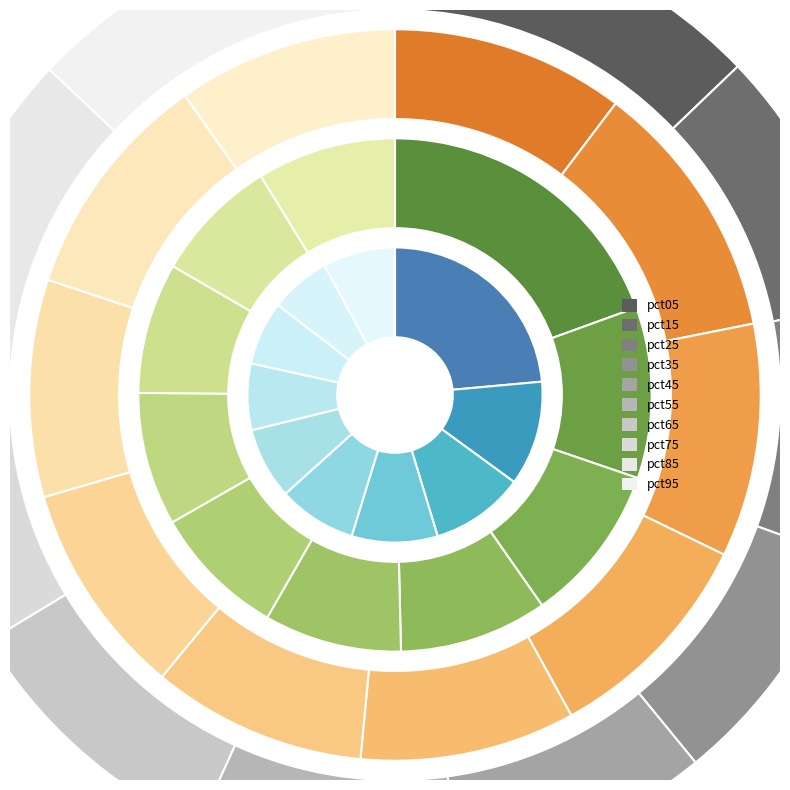

How many slices are in this pie chart?

10